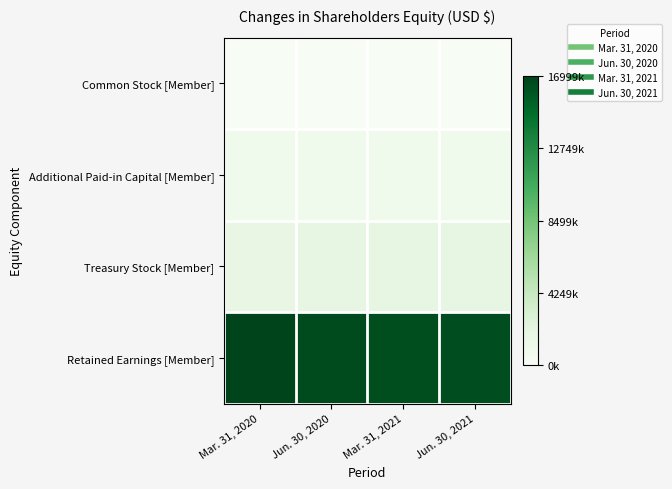

What is the total value across all series at Mar. 31, 2021?

1.1